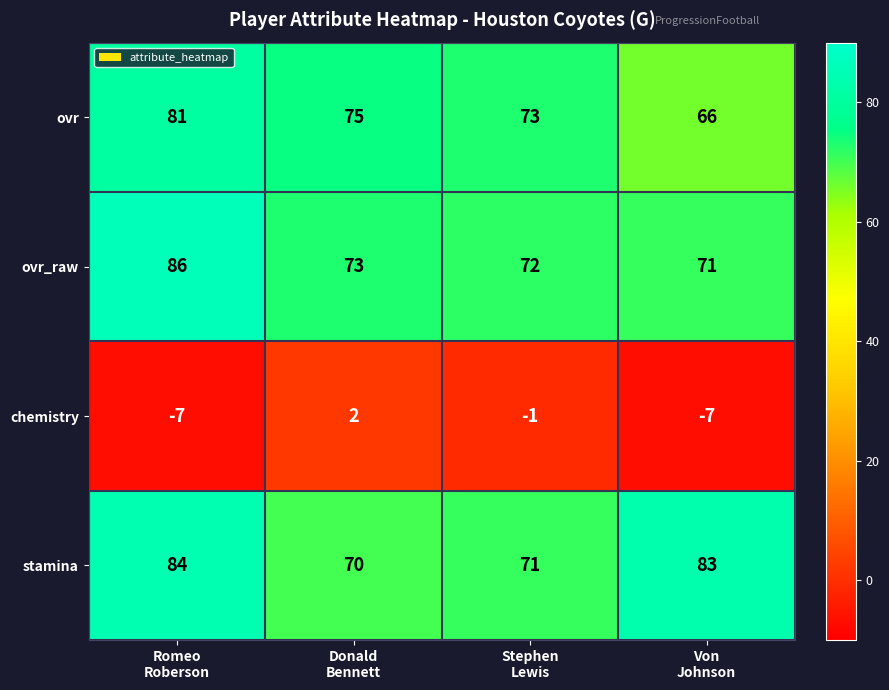

How many chemistry values are between -7 and 2?

4